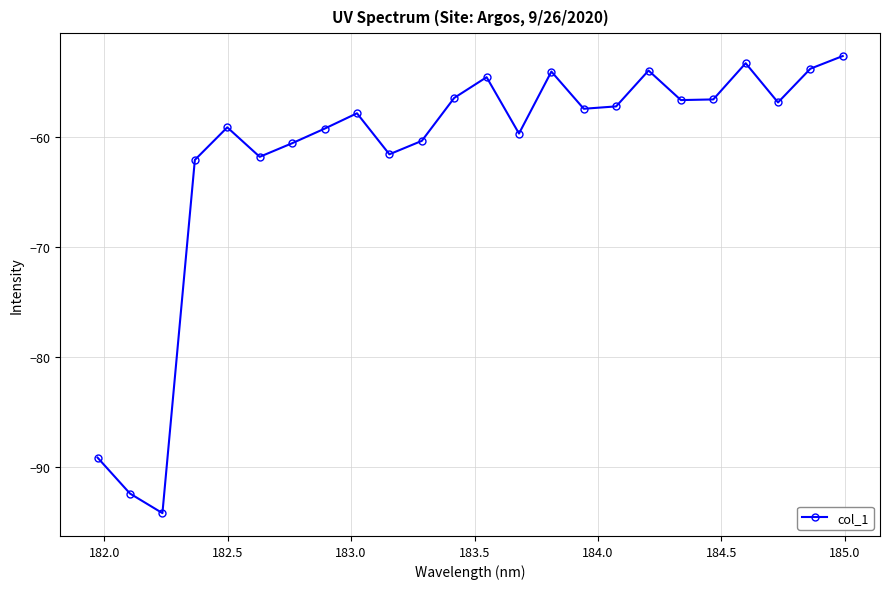

What is the greatest value displayed?

-52.6